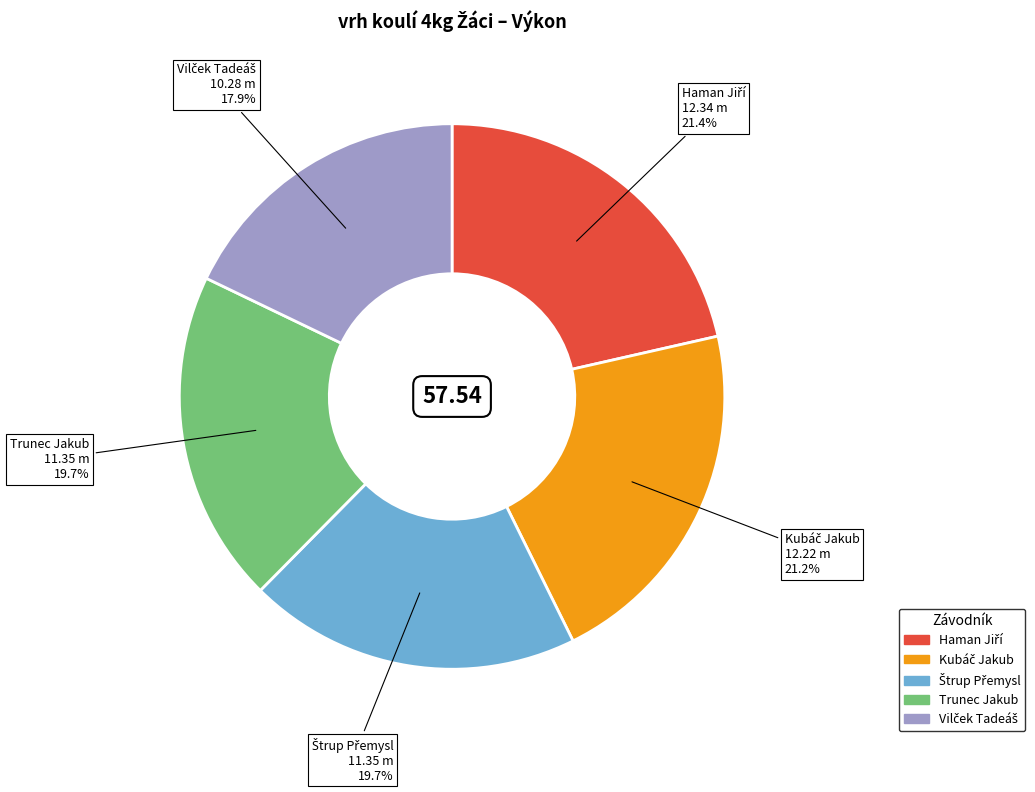

Does any single category account for the majority?

No